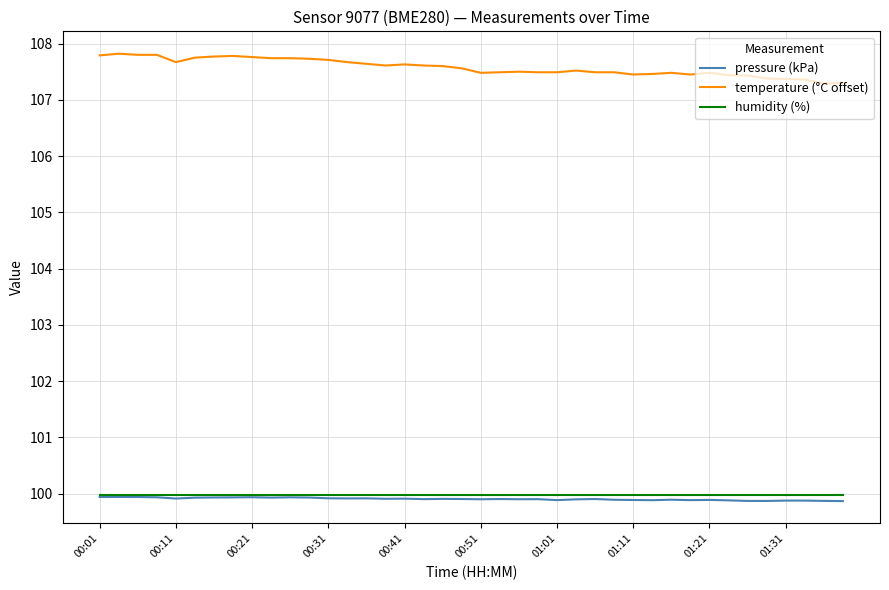

What is the lowest value of the humidity (%) series?

100.0